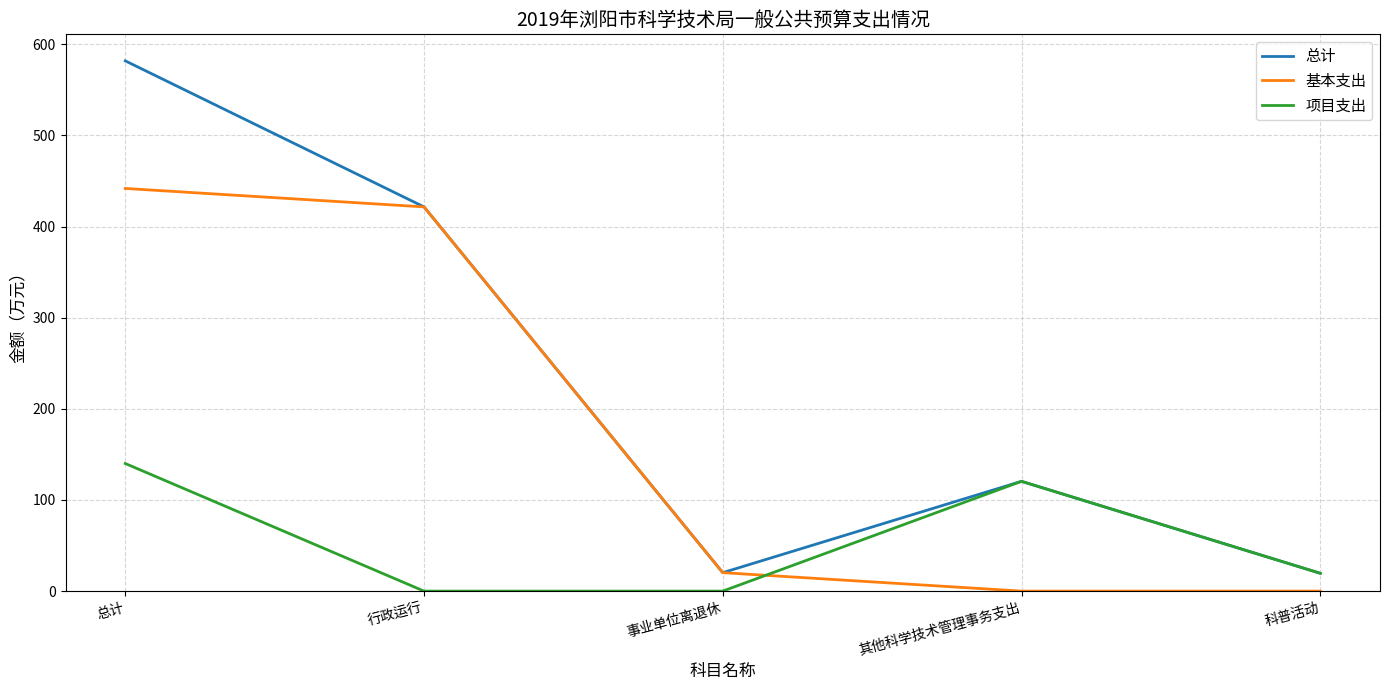

What is the greatest value displayed?

581.8